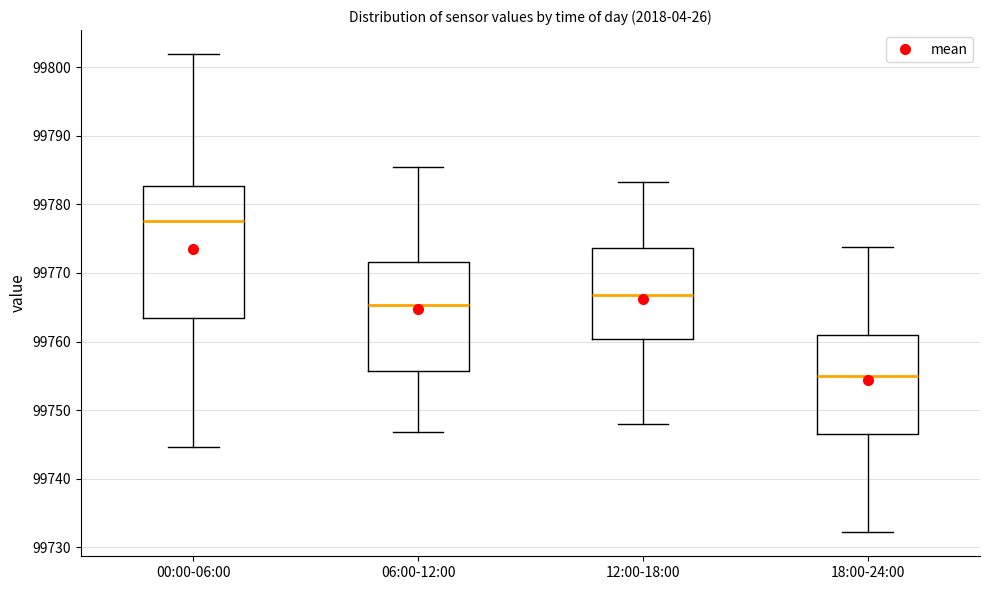

Reading left to right, read every box against the y-axis: the position of its median line, the range the box covers, and the ends of its whiskers. The values are not printed on the chart, so give them approximately, as read against the axis.

00:00-06:00: median 99778, box 99763 to 99783, whiskers 99745 to 99802
06:00-12:00: median 99765, box 99756 to 99772, whiskers 99747 to 99785
12:00-18:00: median 99767, box 99760 to 99774, whiskers 99748 to 99783
18:00-24:00: median 99755, box 99747 to 99761, whiskers 99732 to 99774